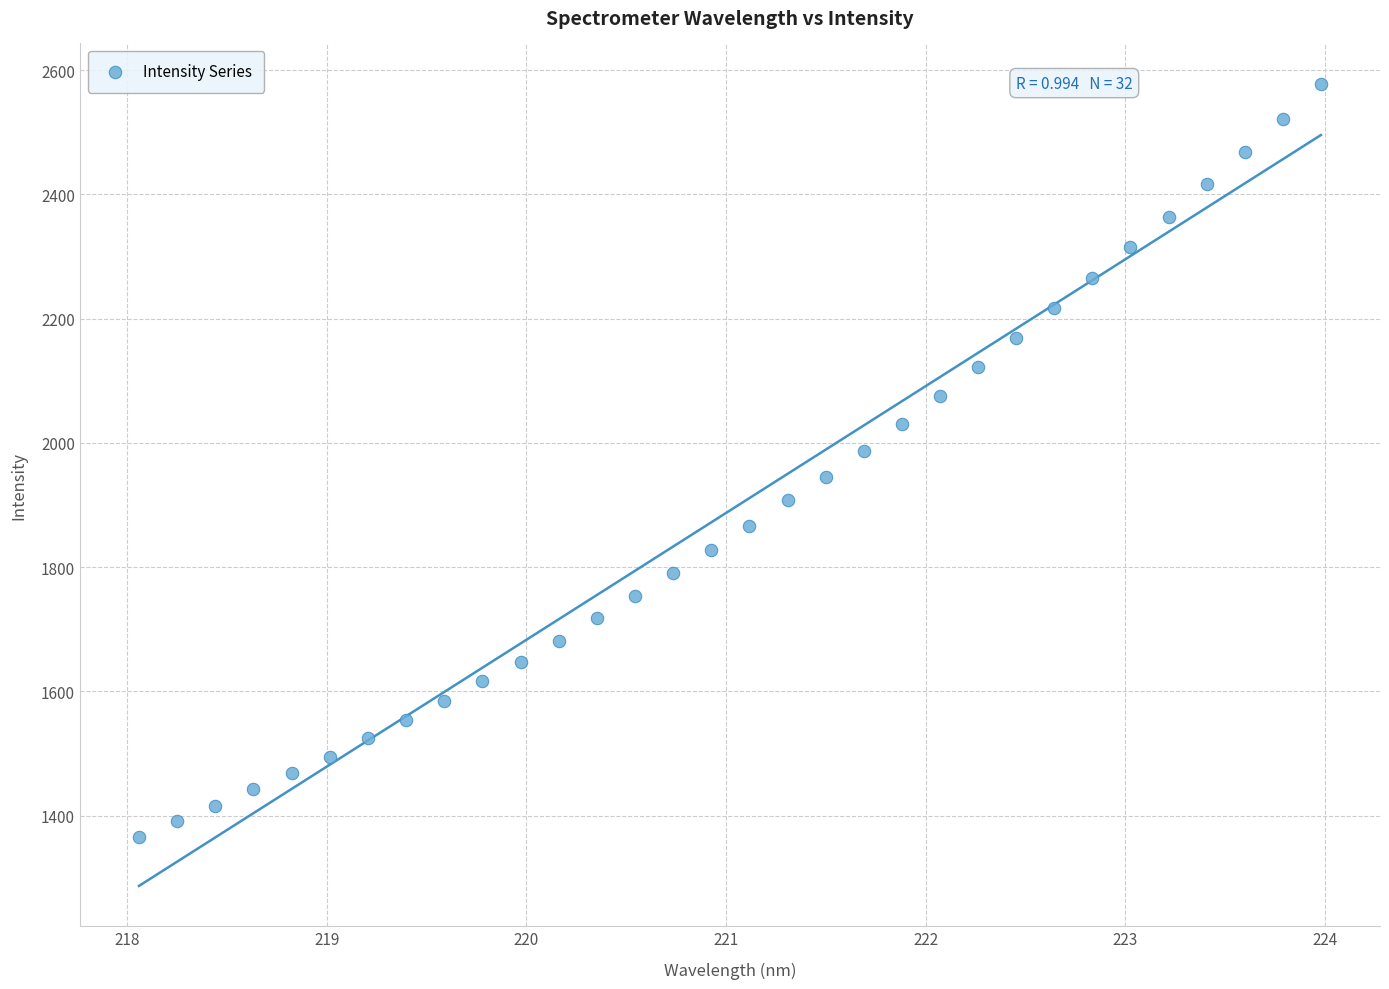

What is the range of Y values (max minus min)?

1212.7